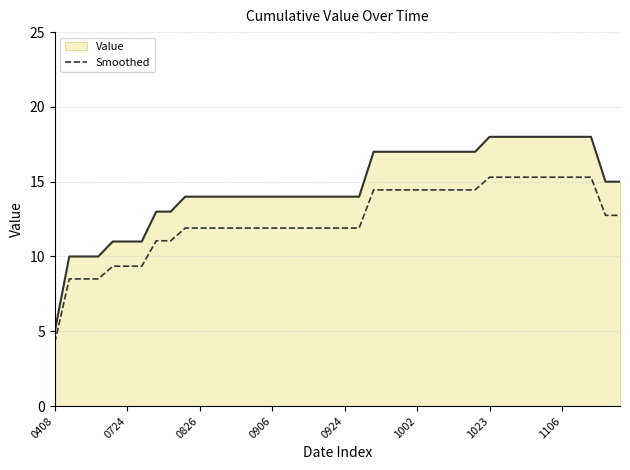

True or false: Value and Smoothed intersect in this chart.

False